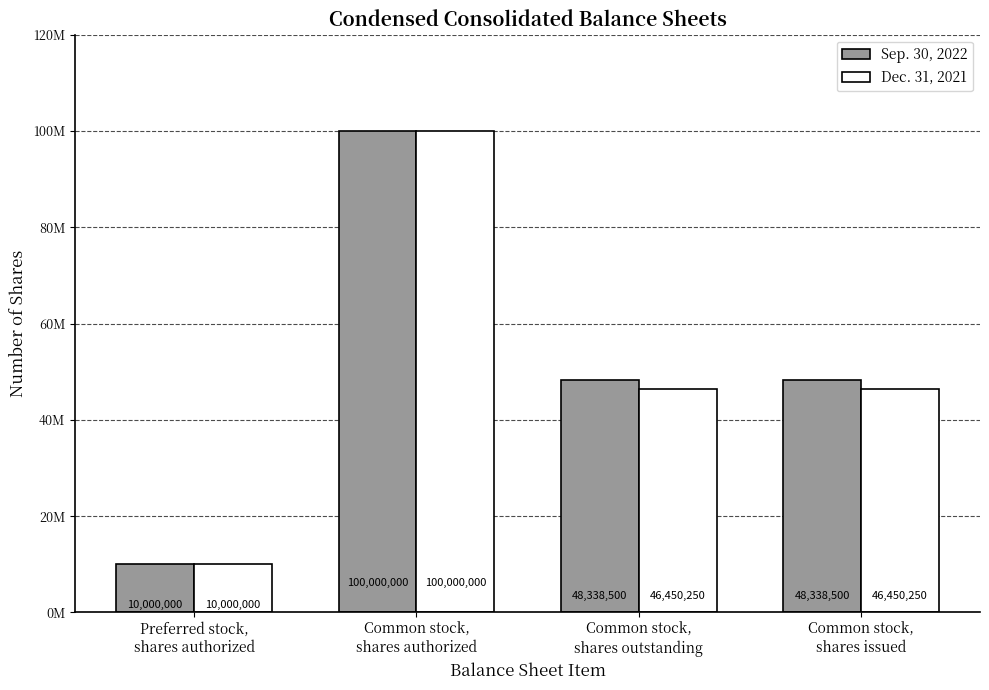

Is it true that Dec. 31, 2021 equals 15651048 at Preferred stock,
shares authorized?

False